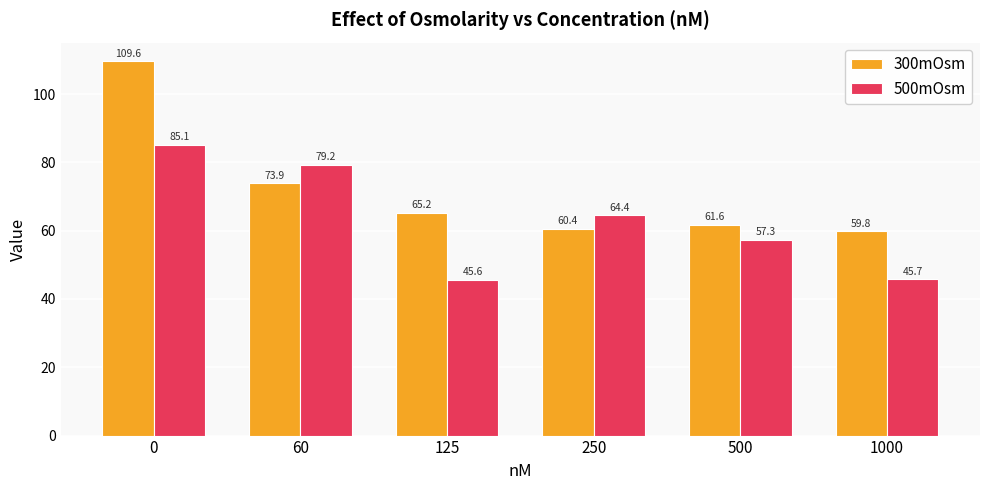

Count the number of data series in this chart.

2